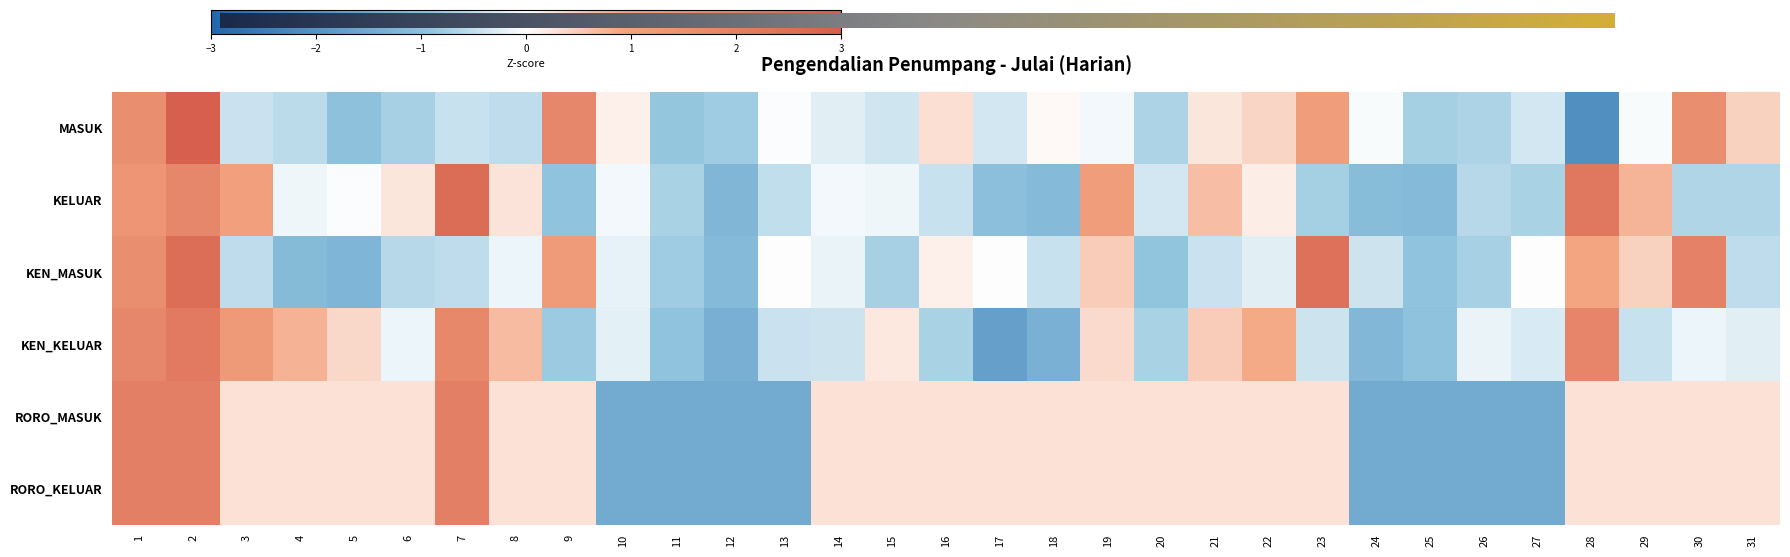

Is it true that KEN_MASUK equals -0.2 at 31?

False